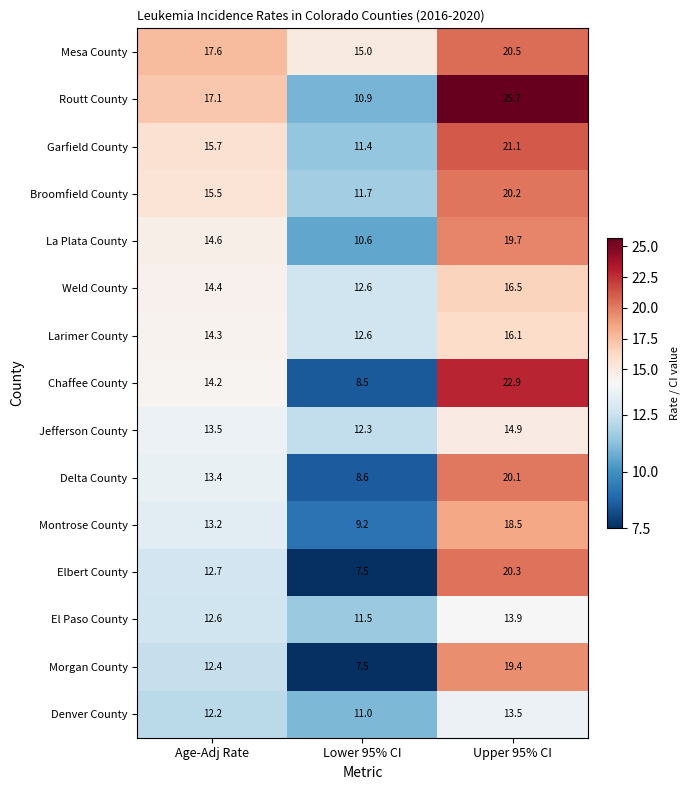

What is the difference between the Routt County values at Age-Adj Rate and Lower 95% CI?

6.2